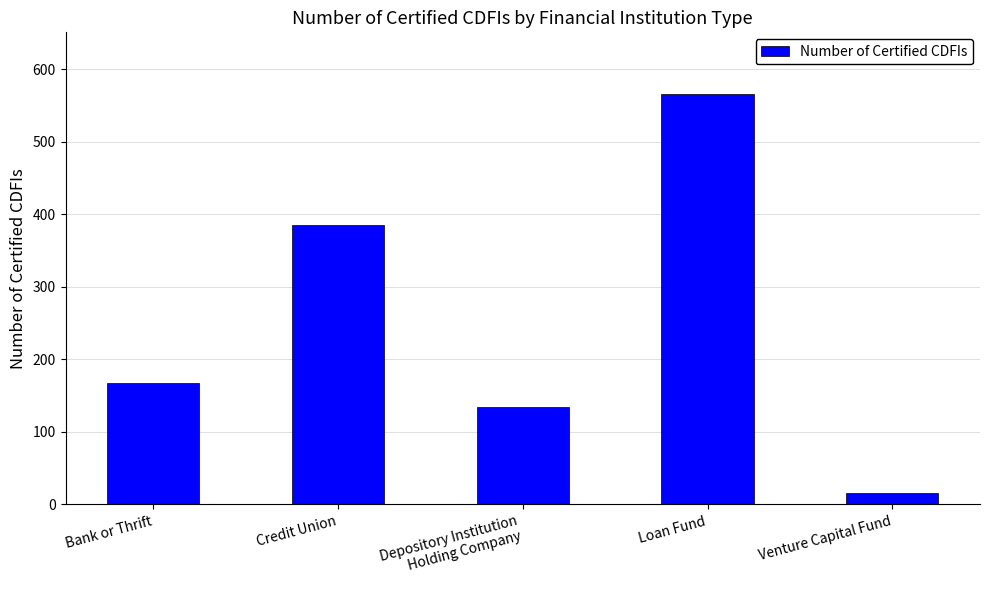

Reading left to right, what are all the values shown in this chart?

Bank or Thrift=168	Credit Union=385	Depository Institution
Holding Company=134	Loan Fund=566	Venture Capital Fund=16